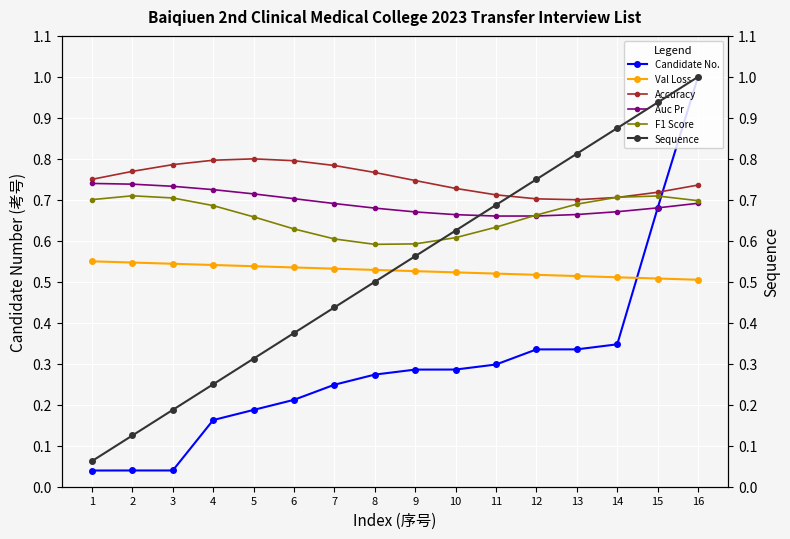

What is the total value across all series at 2?

2.9